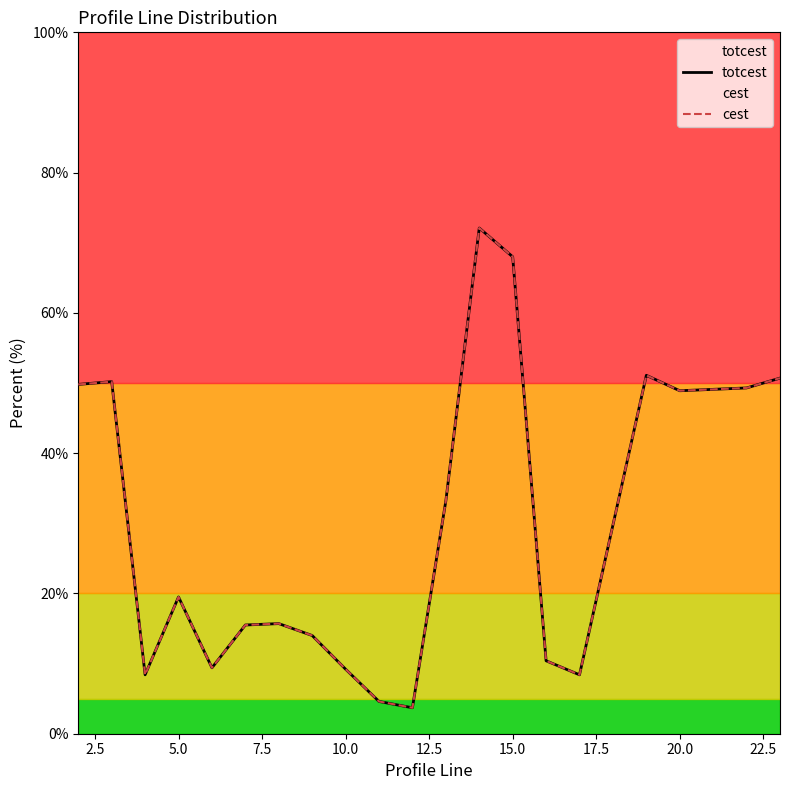

Is this an area chart (filled region under the line)?

No